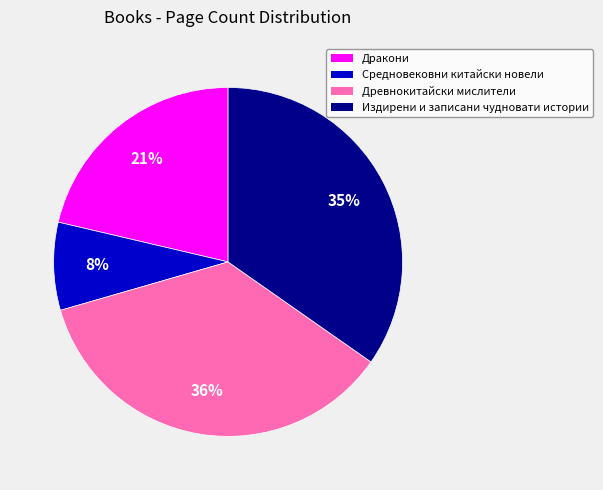

Which category has the biggest portion of the pie?

Древнокитайски мислители